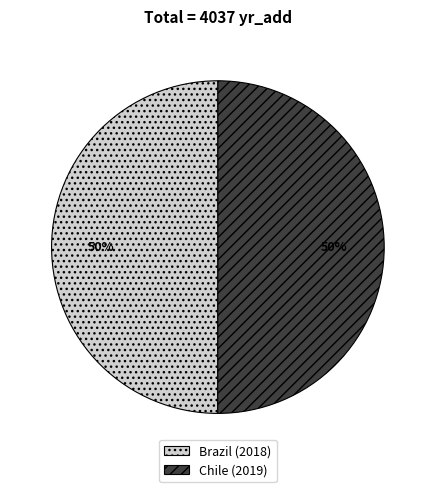

What percentage is the Brazil slice, to the nearest percent?

50%